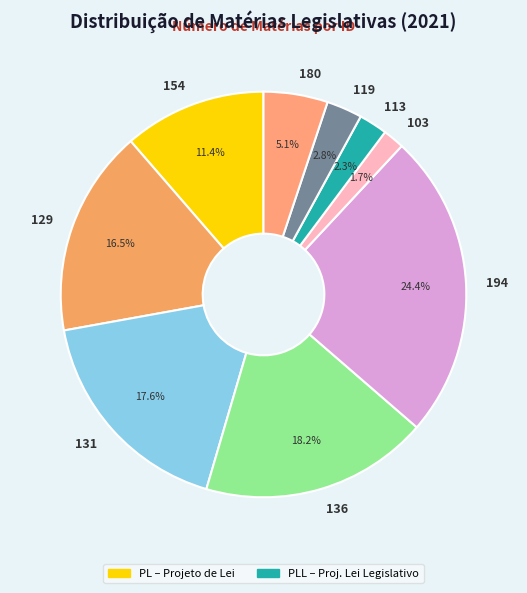

Does any single category account for the majority?

No